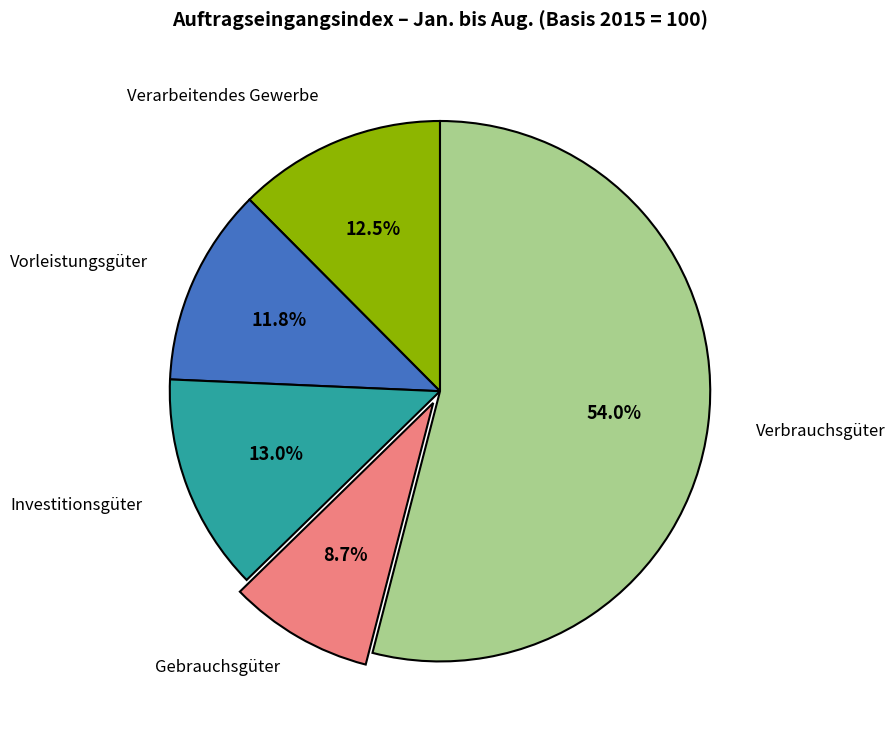

Is there any slice that represents more than half of the pie?

Yes